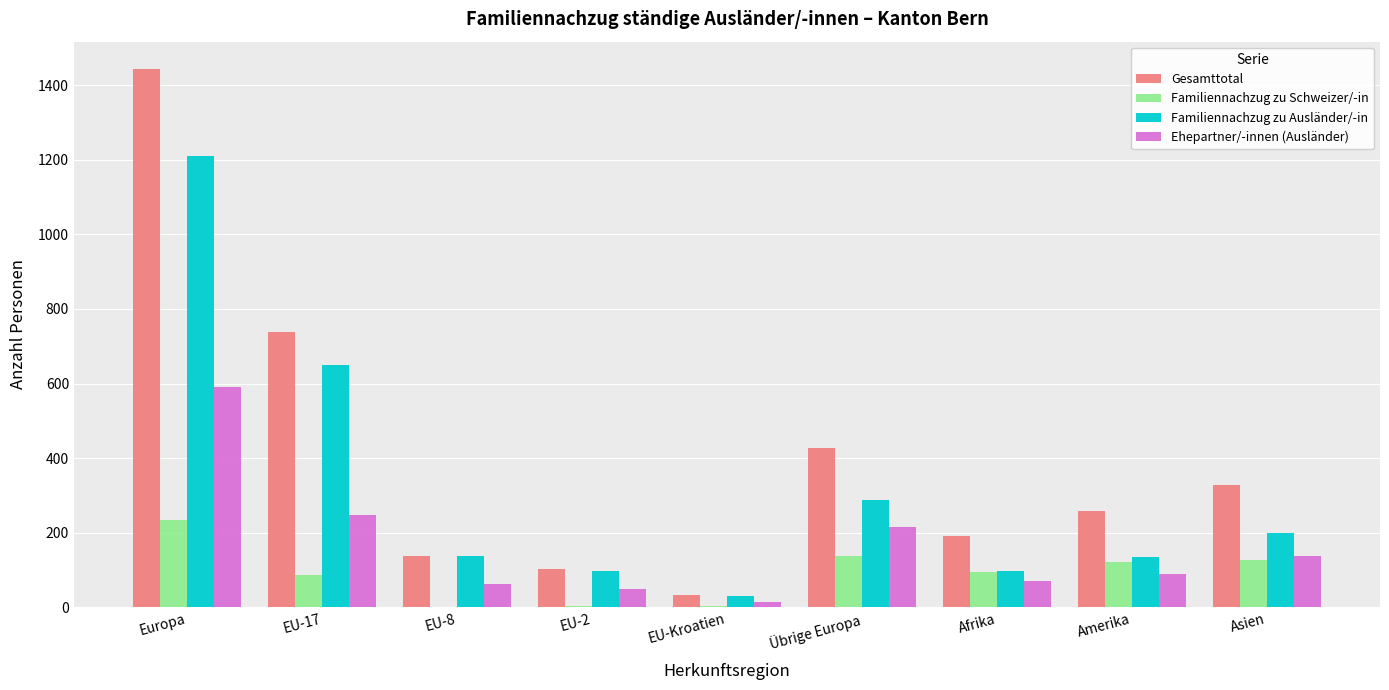

What is the total value across all series at EU-2?

254